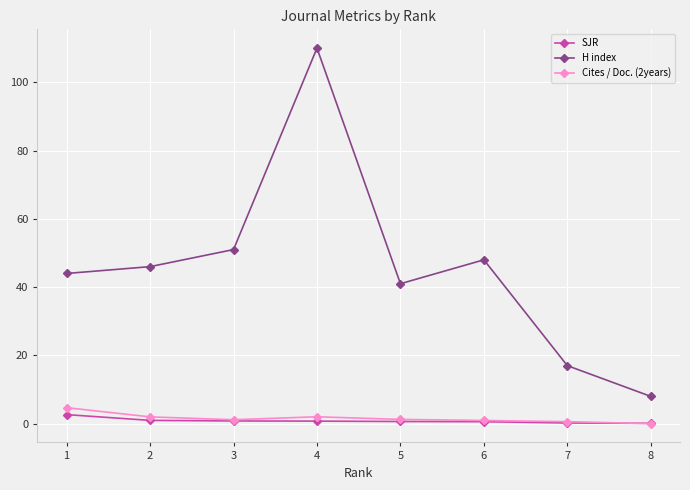

At which category is the sum across all series the highest?

4